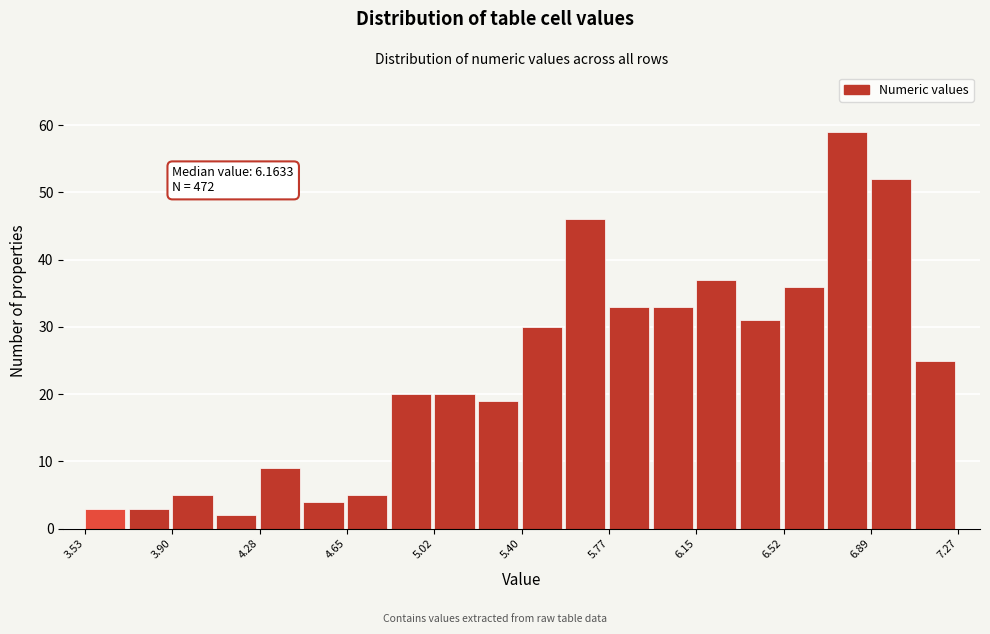

Read against the x-axis, roughly where is the centre of the tallest bar?

6.80